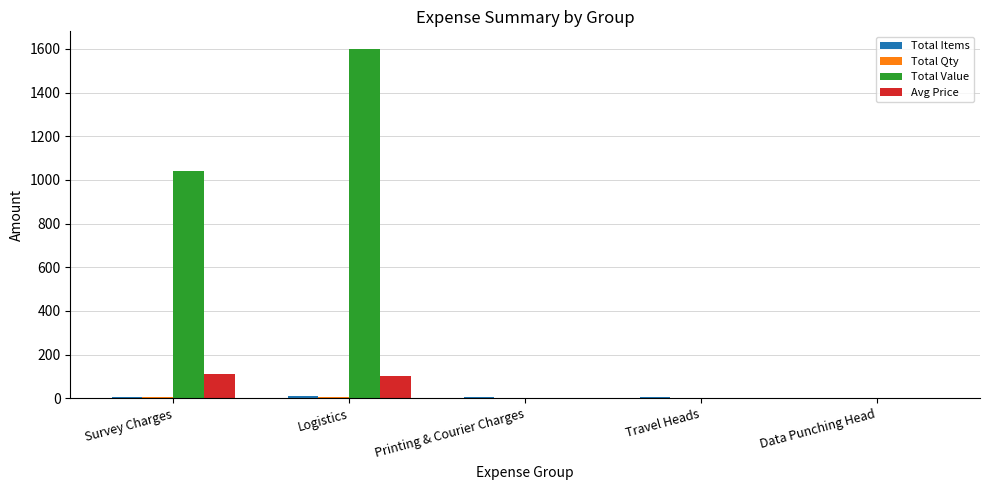

What is the average value of the Avg Price series?

42